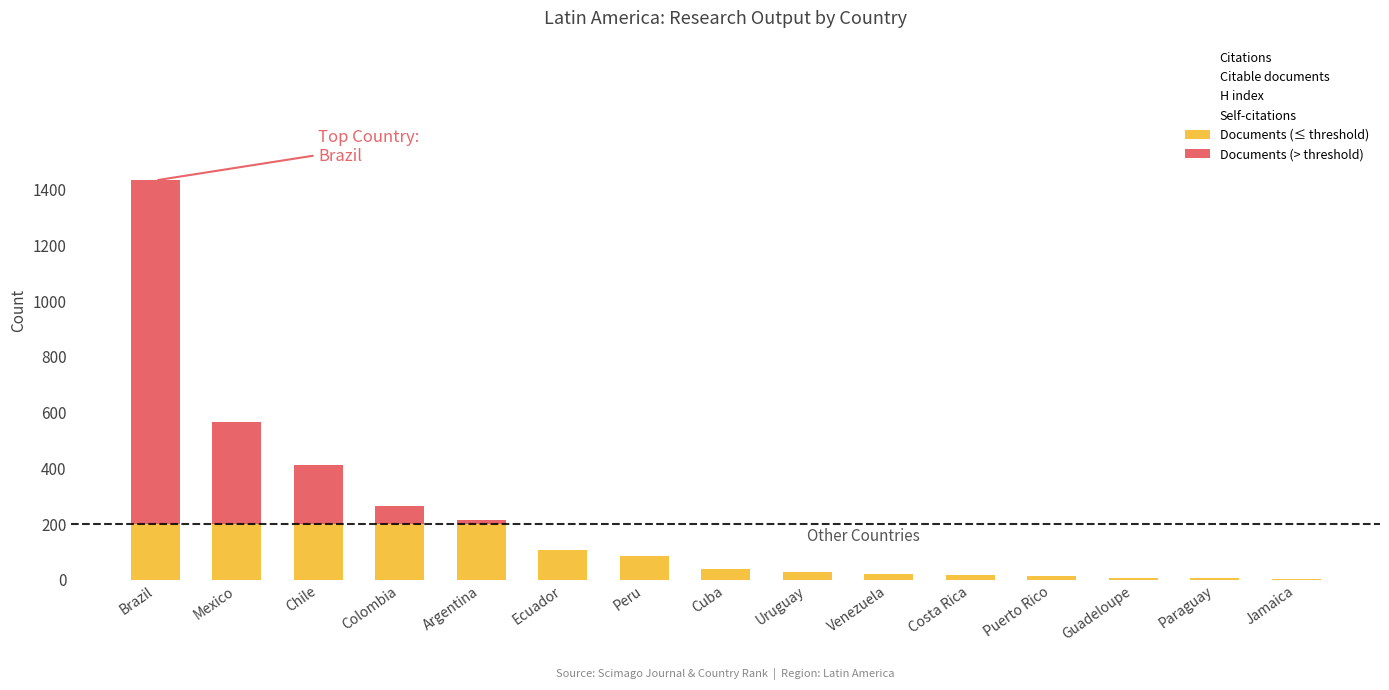

The Citable documents series shows 17 at Costa Rica. True or false?

True